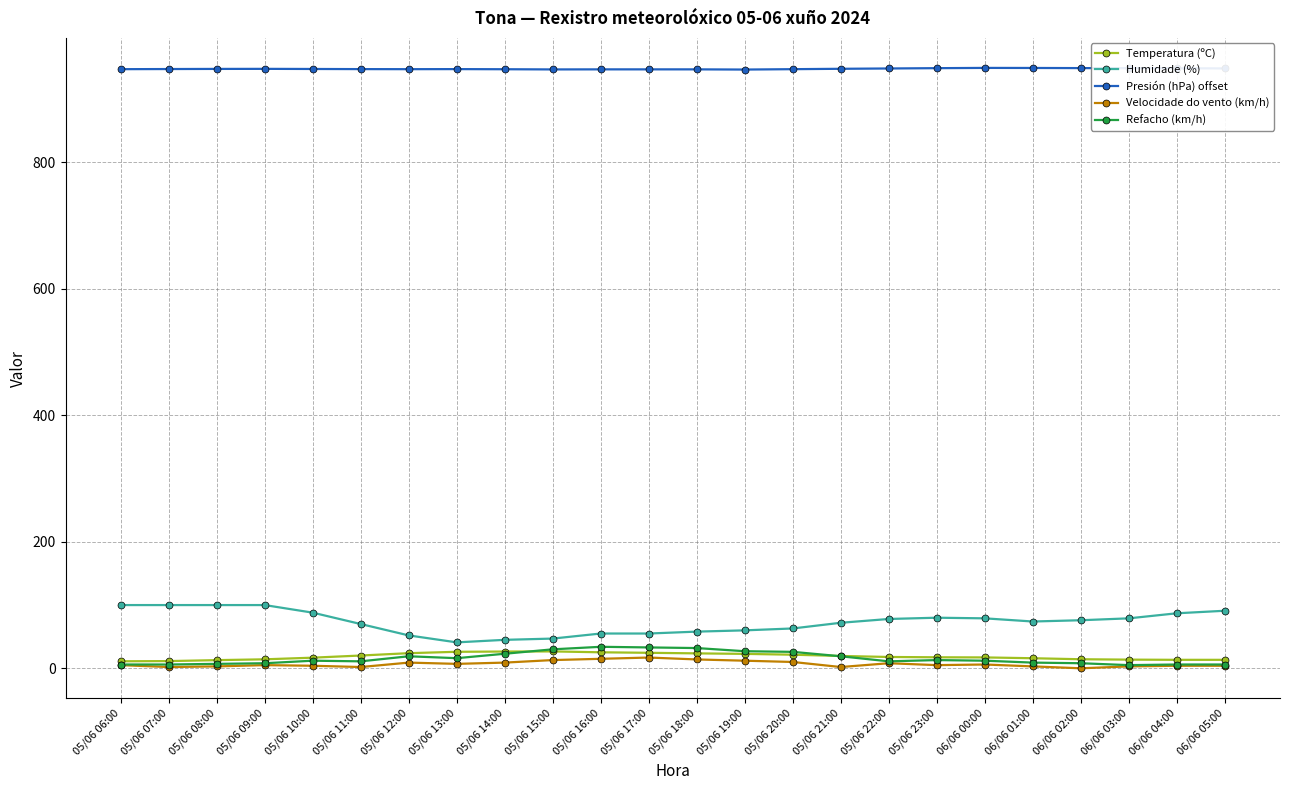

What position from the right is 05/06 23:00?

7